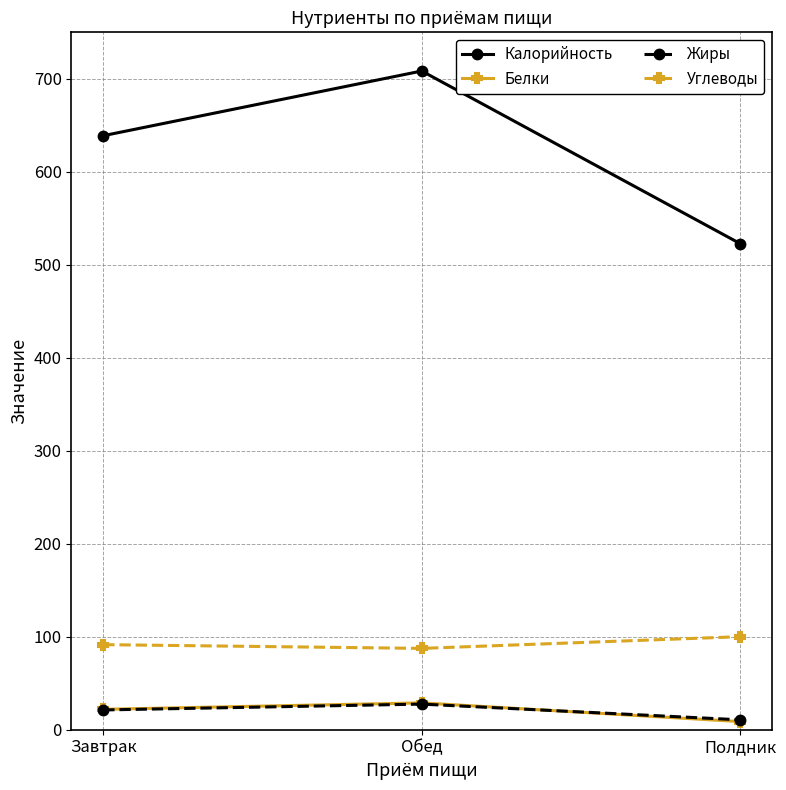

Count the number of categories in the chart.

3